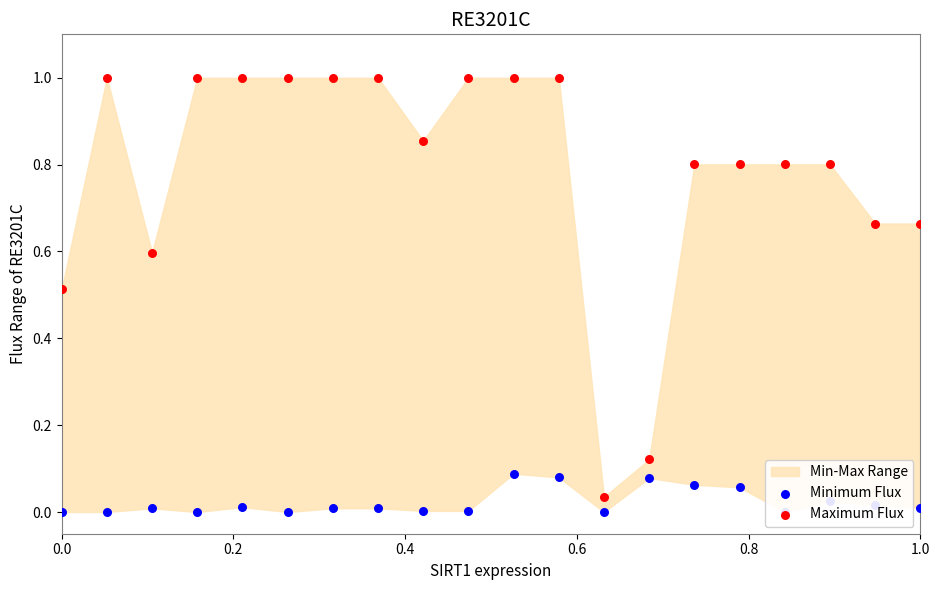

At how many categories does at least one series exceed 0?

20